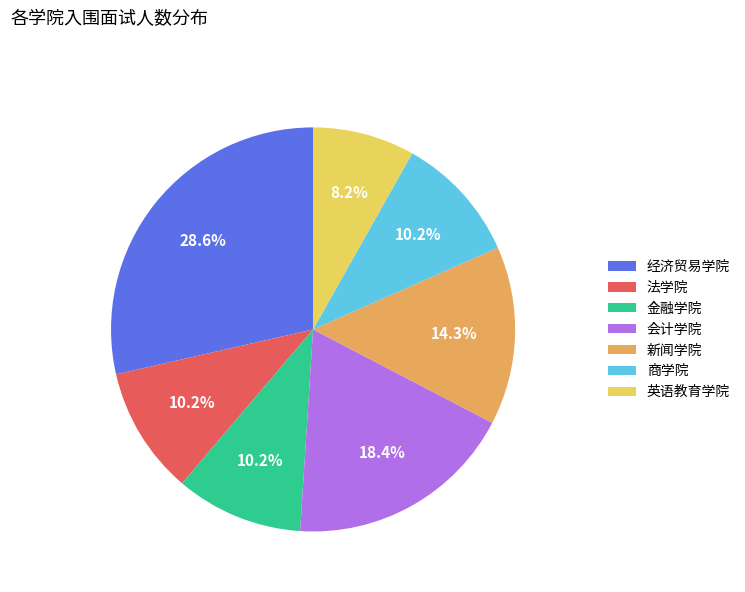

Does 金融学院 represent more than half of the total?

No